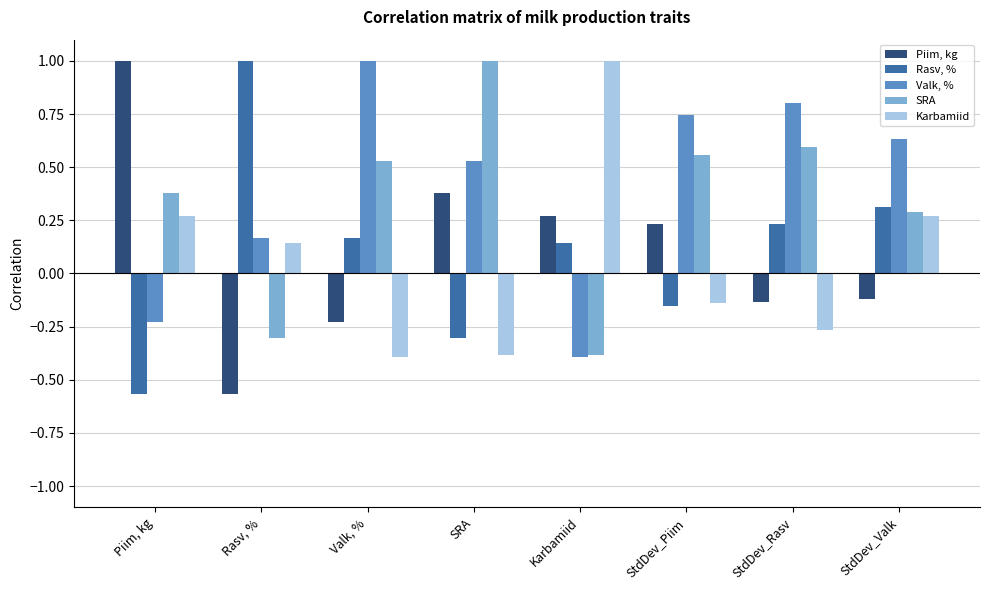

How many values in Karbamiid are below zero?

4